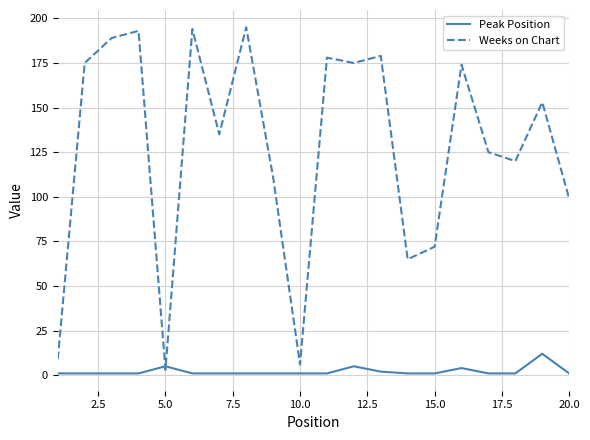

In Peak Position, how many points are higher than both neighbors (excluding endpoints)?

4